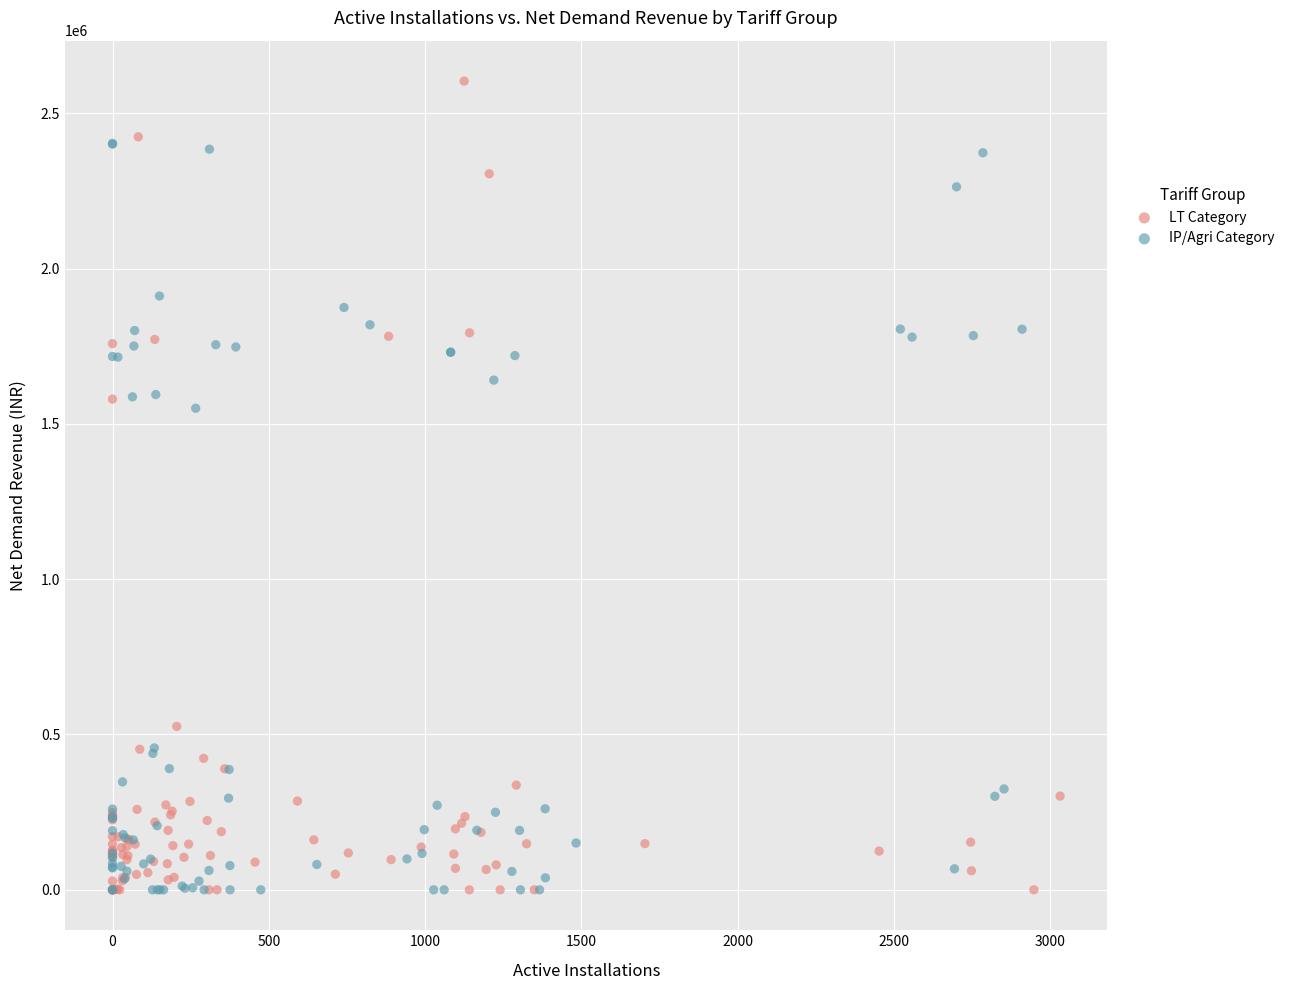

Which series reaches the maximum Y coordinate?

LT Category